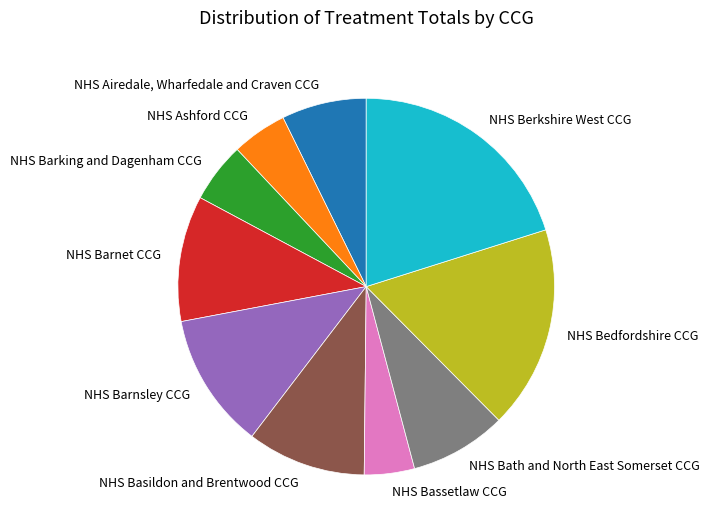

Is it true that NHS Barnsley CCG is 12% of the pie?

True